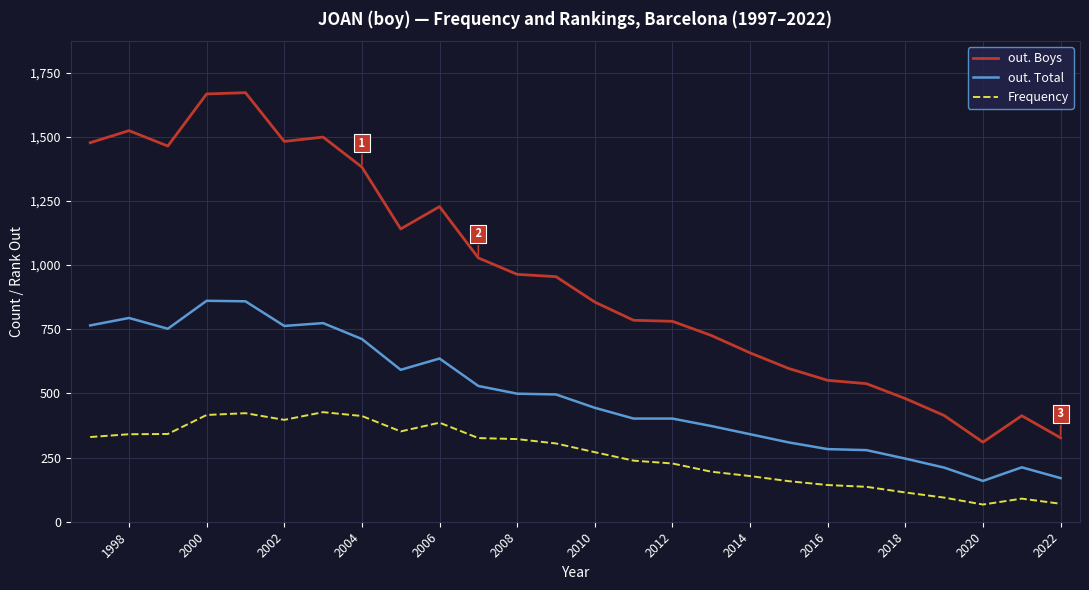

What is the maximum value shown in the chart?

1672